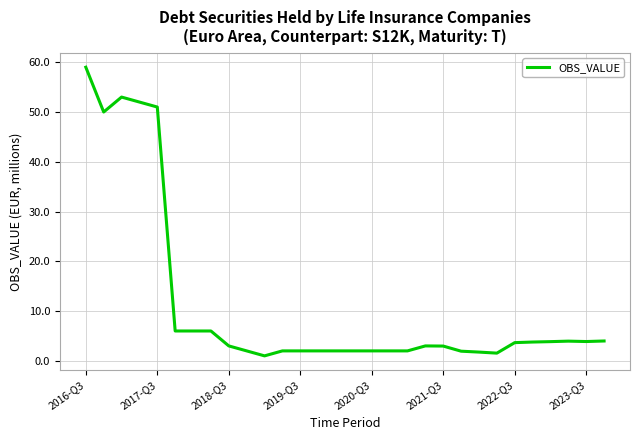

What is the maximum value shown in the chart?

59.0